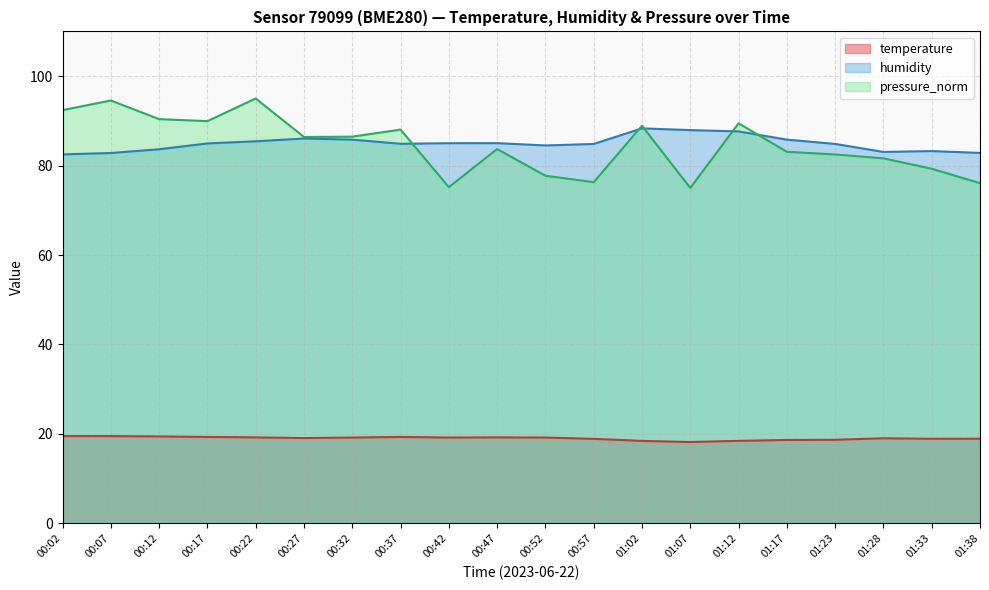

At which category is the sum across all series the highest?

00:22